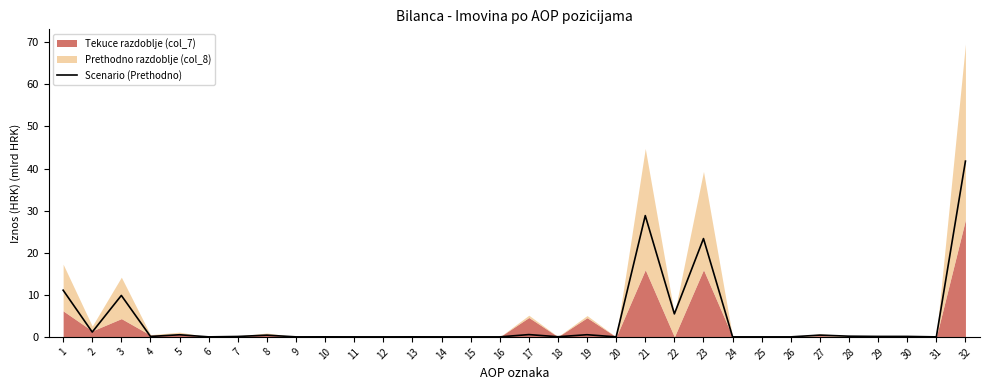

At which category does the chart reach its minimum across all series?

9